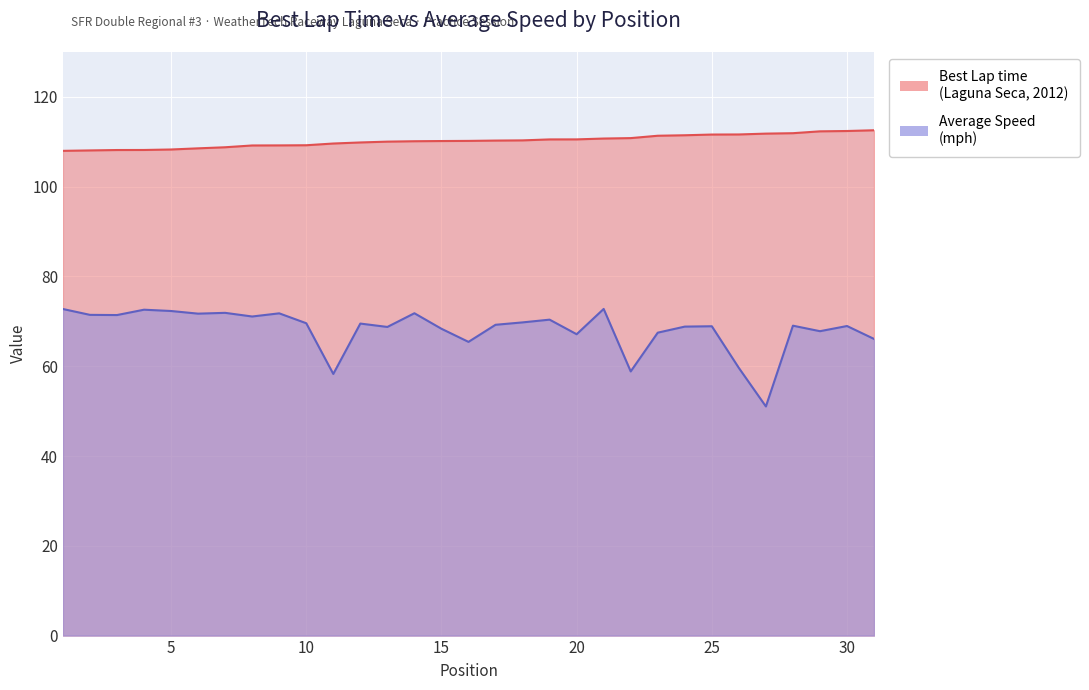

True or false: Average Speed and Best Lap time cross at least once.

False